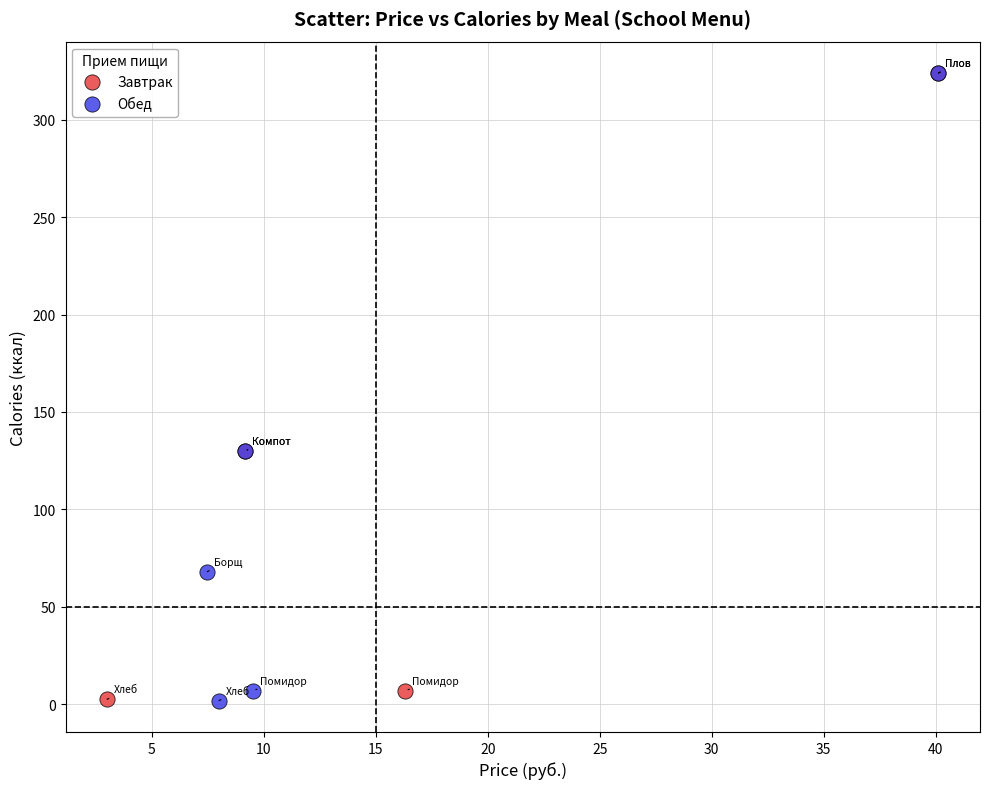

What are all the series names shown in the legend?

Завтрак, Обед